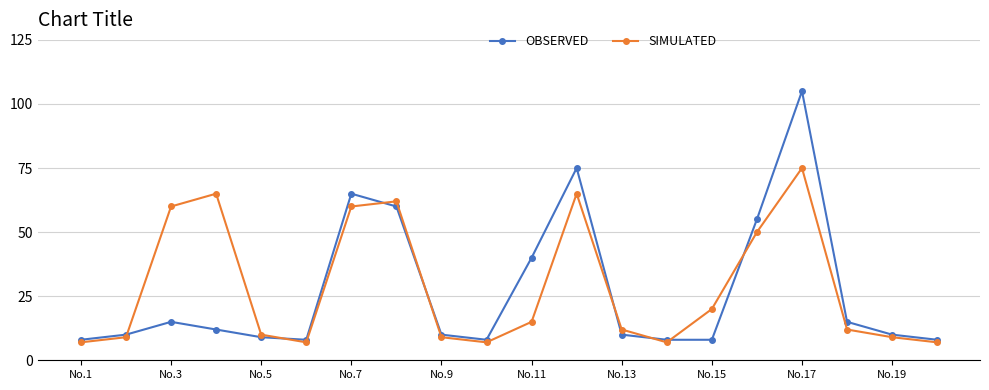

What is the value of the OBSERVED point at the 18th from the left?

15